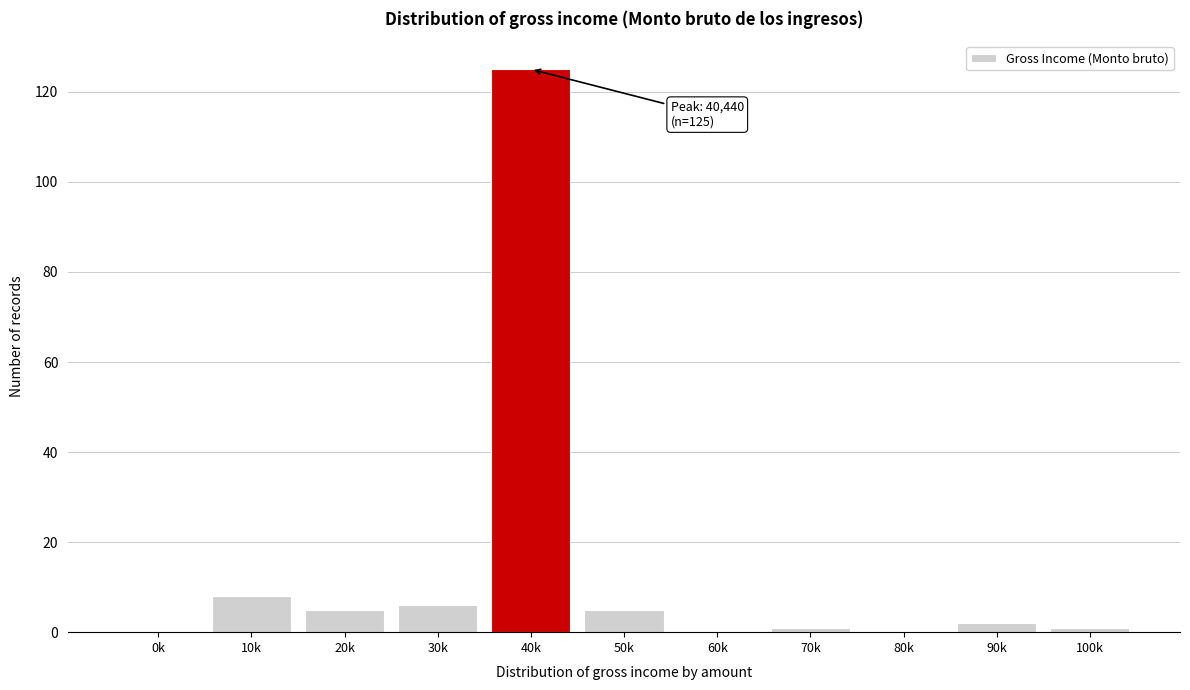

Reading right to left, transcribe all the data shown in this chart.

100k=1	90k=2	80k=0	70k=1	60k=0	50k=5	40k=125	30k=6	20k=5	10k=8	0k=0